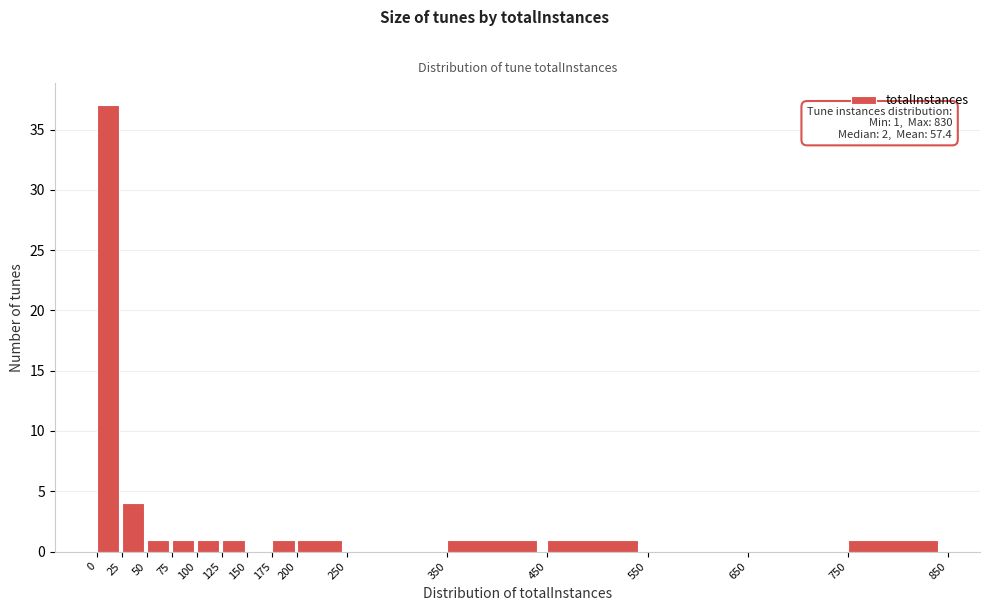

Which range on the x-axis has the tallest bar?

0 to 25